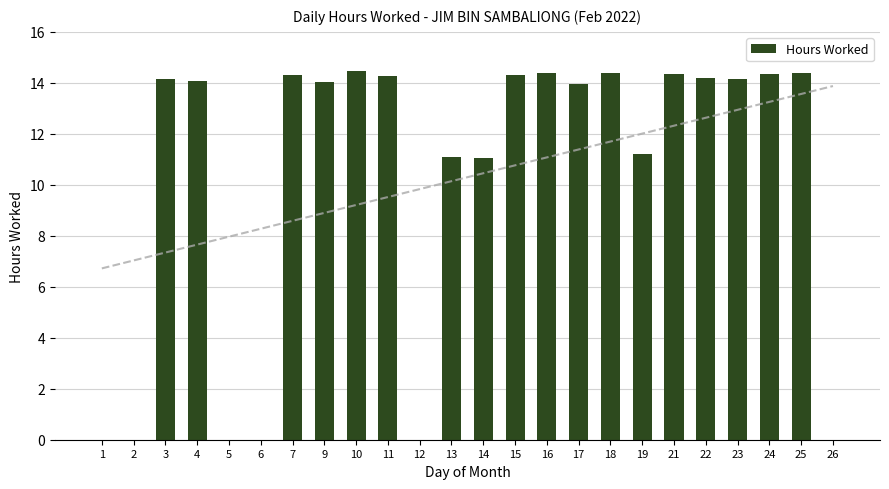

List the labels in order of value, smallest first.

1, 2, 5, 6, 12, 26, 14, 13, 19, 17, 9, 4, 23, 3, 22, 11, 7, 15, 21, 24, 16, 25, 18, 10